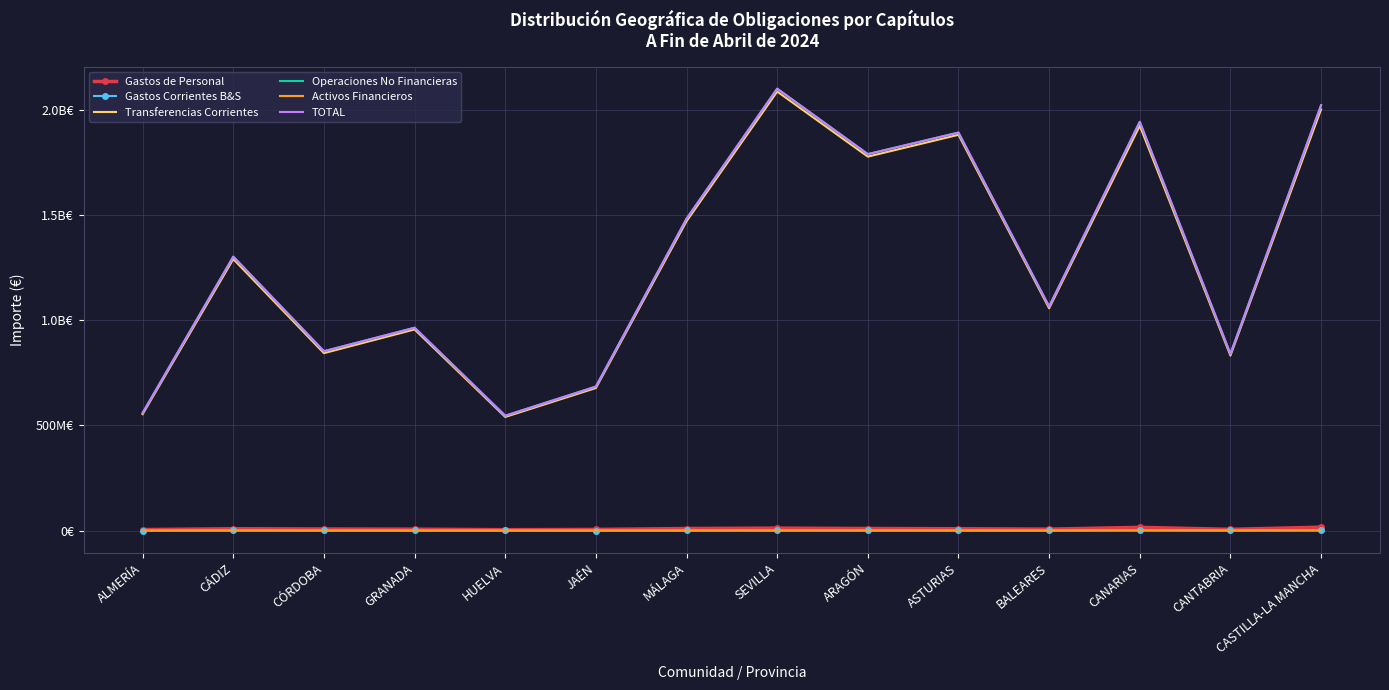

At CANTABRIA, list the series in order from smallest to largest.

Activos Financieros, Gastos Corrientes B&S, Gastos de Personal, Transferencias Corrientes, Operaciones No Financieras, TOTAL